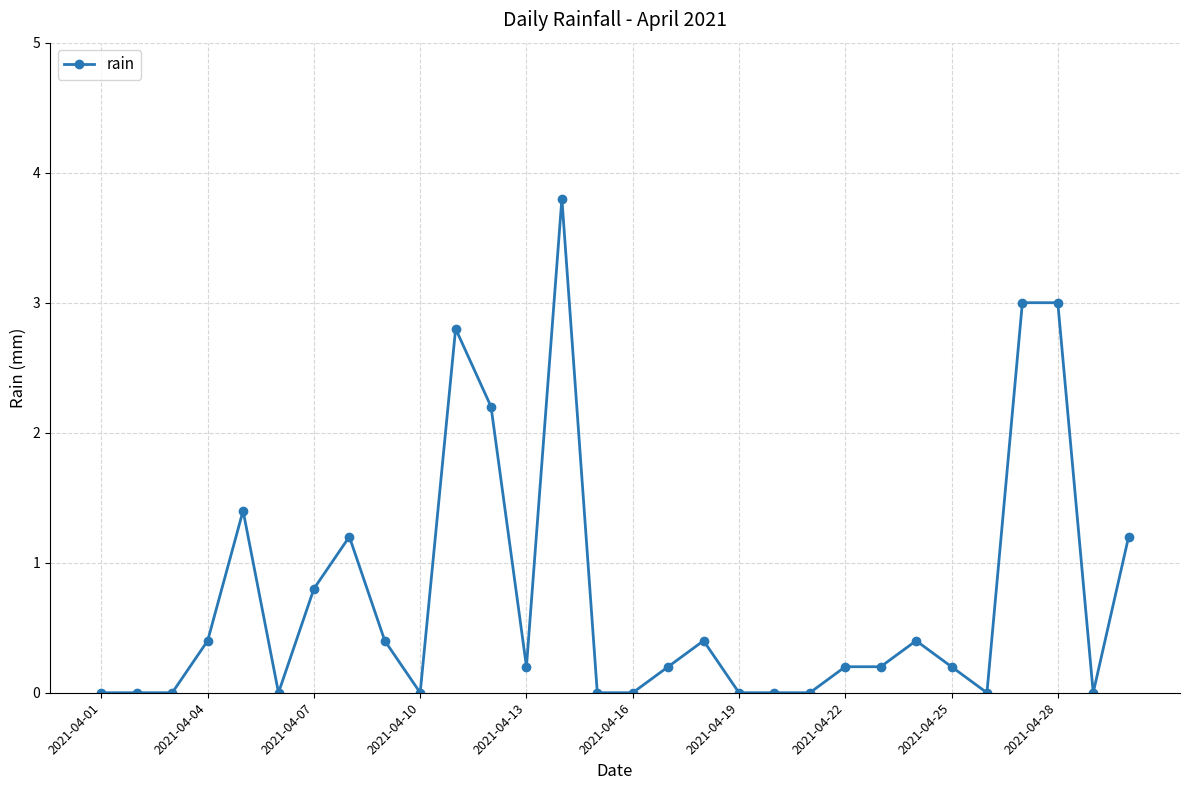

Does the chart display data point markers on the line(s)?

Yes